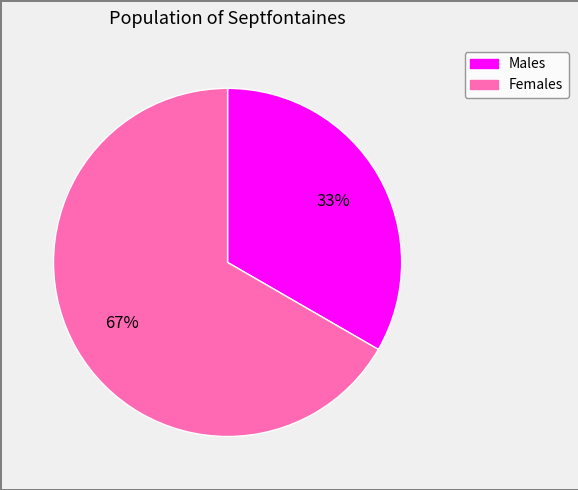

To the nearest percent, what percentage of the pie is Females?

67%